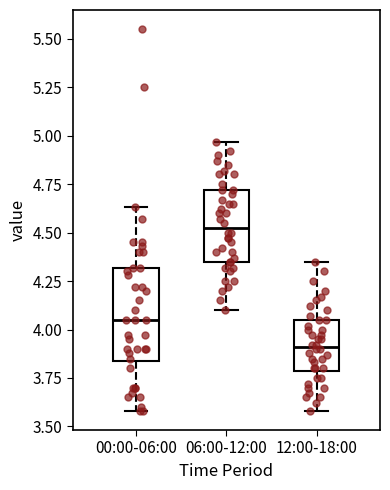

Reading left to right, read every box against the y-axis: the position of its median line, the range the box covers, and the ends of its whiskers. The values are not printed on the chart, so give them approximately, as read against the axis.

00:00-06:00: median 4.05, box 3.85 to 4.30, whiskers 3.60 to 4.65
06:00-12:00: median 4.55, box 4.35 to 4.70, whiskers 4.10 to 4.95
12:00-18:00: median 3.90, box 3.80 to 4.05, whiskers 3.60 to 4.35